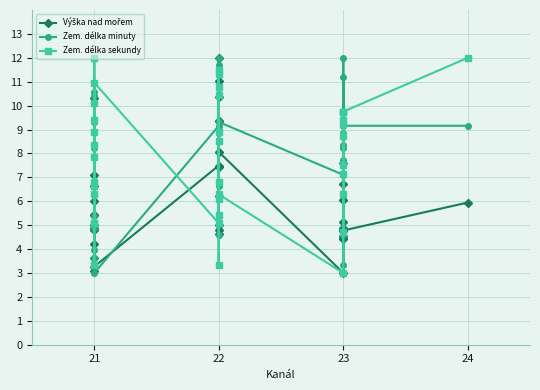

Which category has the highest value across all series?

22